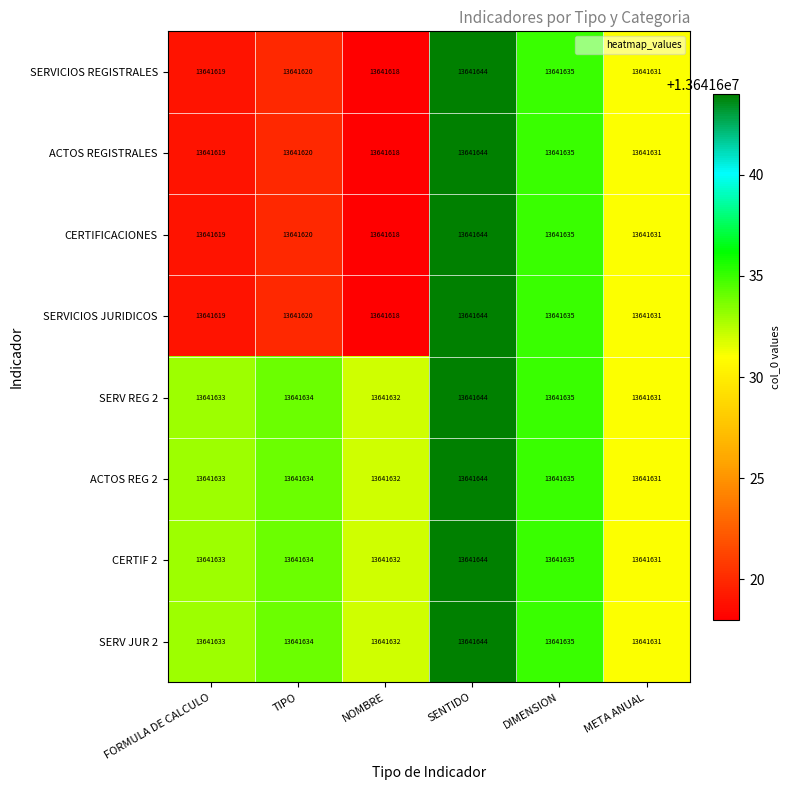

What is the average value of the SERVICIOS JURIDICOS series?

13641628